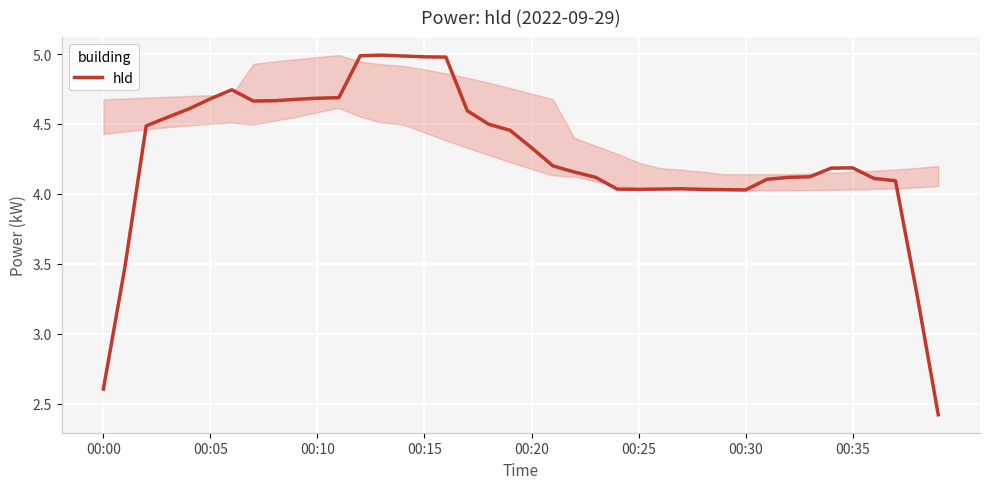

True or false: hld has a value of 4.2 at 00:35.

True